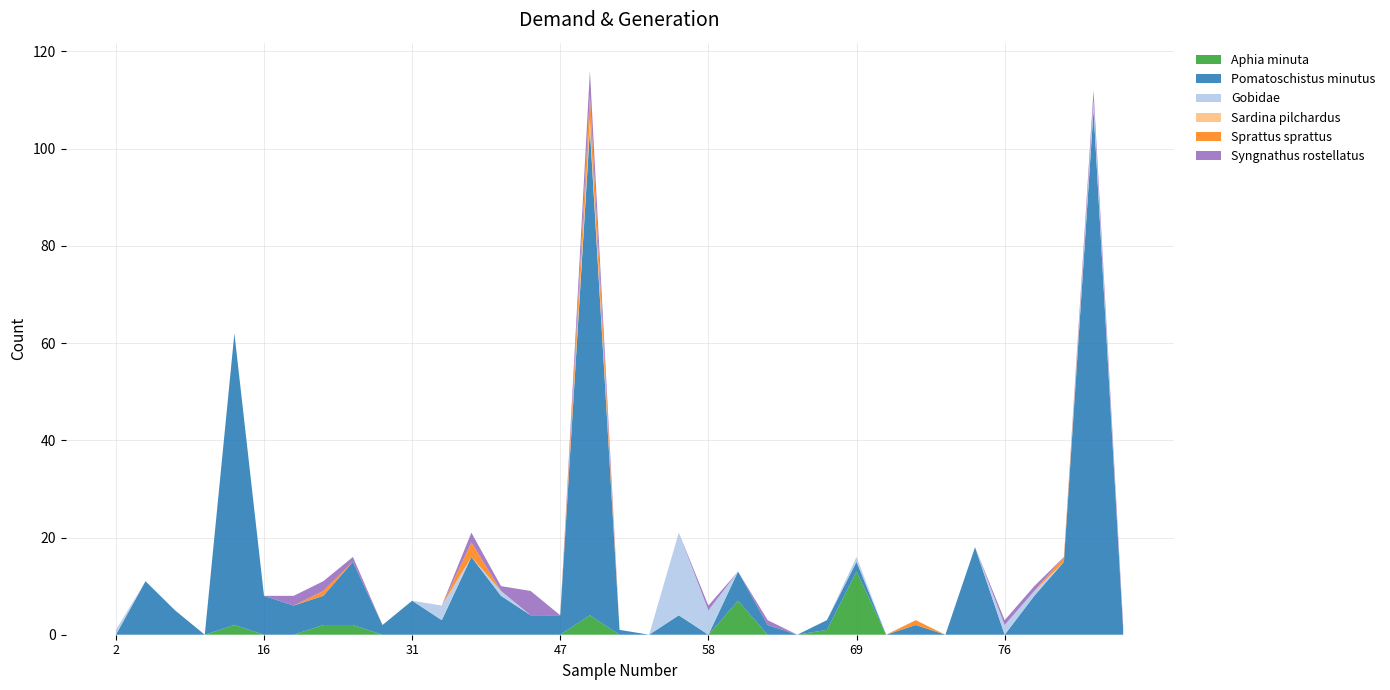

Reading right to left, extract all data points from this chart.

Aphia minuta: 0	0	0	0	0	0	0	0	0	13	1	0	0	7	0	0	0	0	4	0	0	0	0	0	0	0	2	2	0	0	2	0	0	0	0
Pomatoschistus minutus: 1	108	15	8	0	18	0	2	0	2	2	0	2	6	0	4	0	1	100	4	4	8	16	3	7	2	13	6	6	8	60	0	5	11	0
Gobidae: 0	2	0	1	2	0	0	0	0	1	0	0	0	0	5	17	0	0	0	0	0	1	0	3	0	0	0	0	0	0	0	0	0	0	1
Sardina pilchardus: 0	0	0	0	0	0	0	0	0	0	0	0	0	0	0	0	0	0	2	0	0	0	0	0	0	0	0	0	0	0	0	0	0	0	0
Sprattus sprattus: 0	0	1	0	0	0	0	1	0	0	0	0	0	0	0	0	0	0	5	0	0	0	3	0	0	0	0	1	0	0	0	0	0	0	0
Syngnathus rostellatus: 1	2	0	1	1	0	0	0	0	0	0	0	1	0	1	0	0	0	5	0	5	1	2	0	0	0	1	2	2	0	0	0	0	0	0